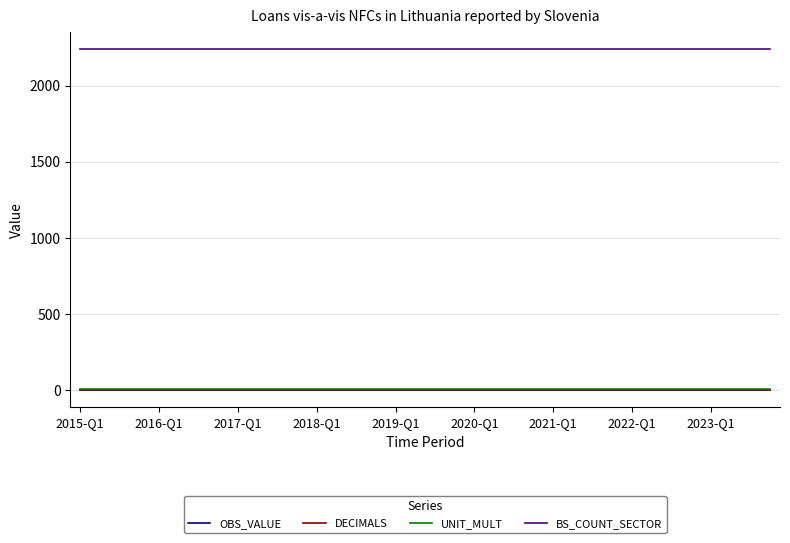

Is this an area chart (filled region under the line)?

No